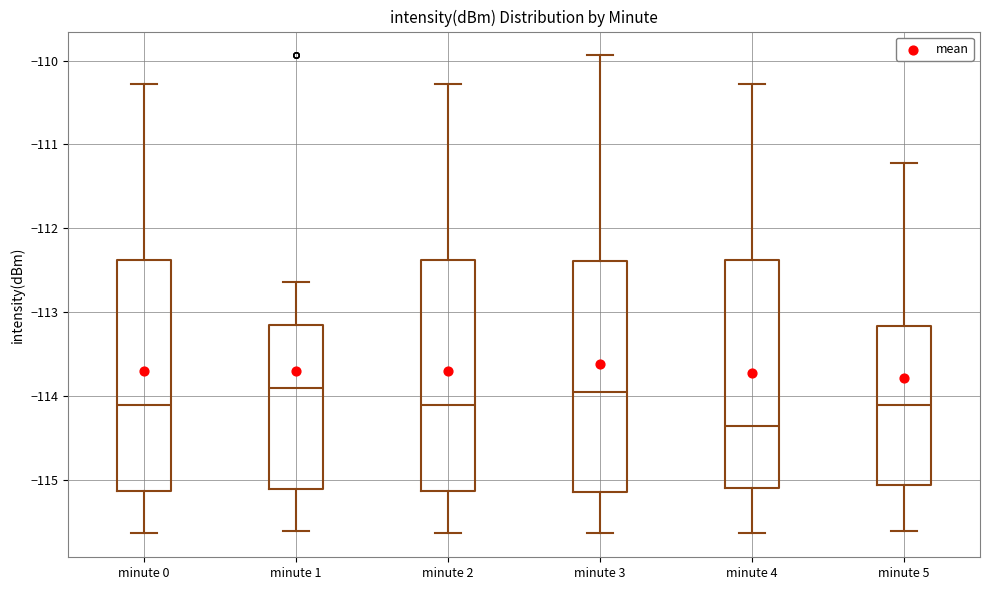

Where does the median line of the box for minute 3 sit on the y-axis? The values are not printed on the chart, so give them approximately, as read against the axis.

-114.0